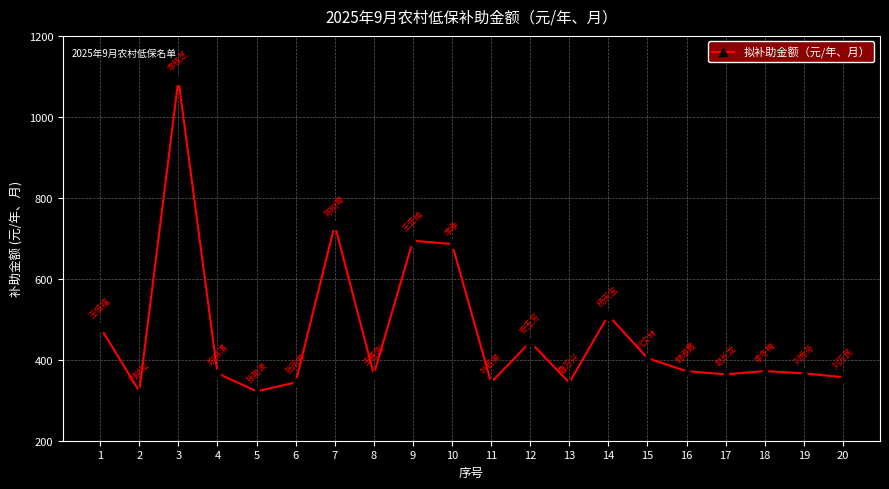

Is it true that the value at 12 is 222.5?

False